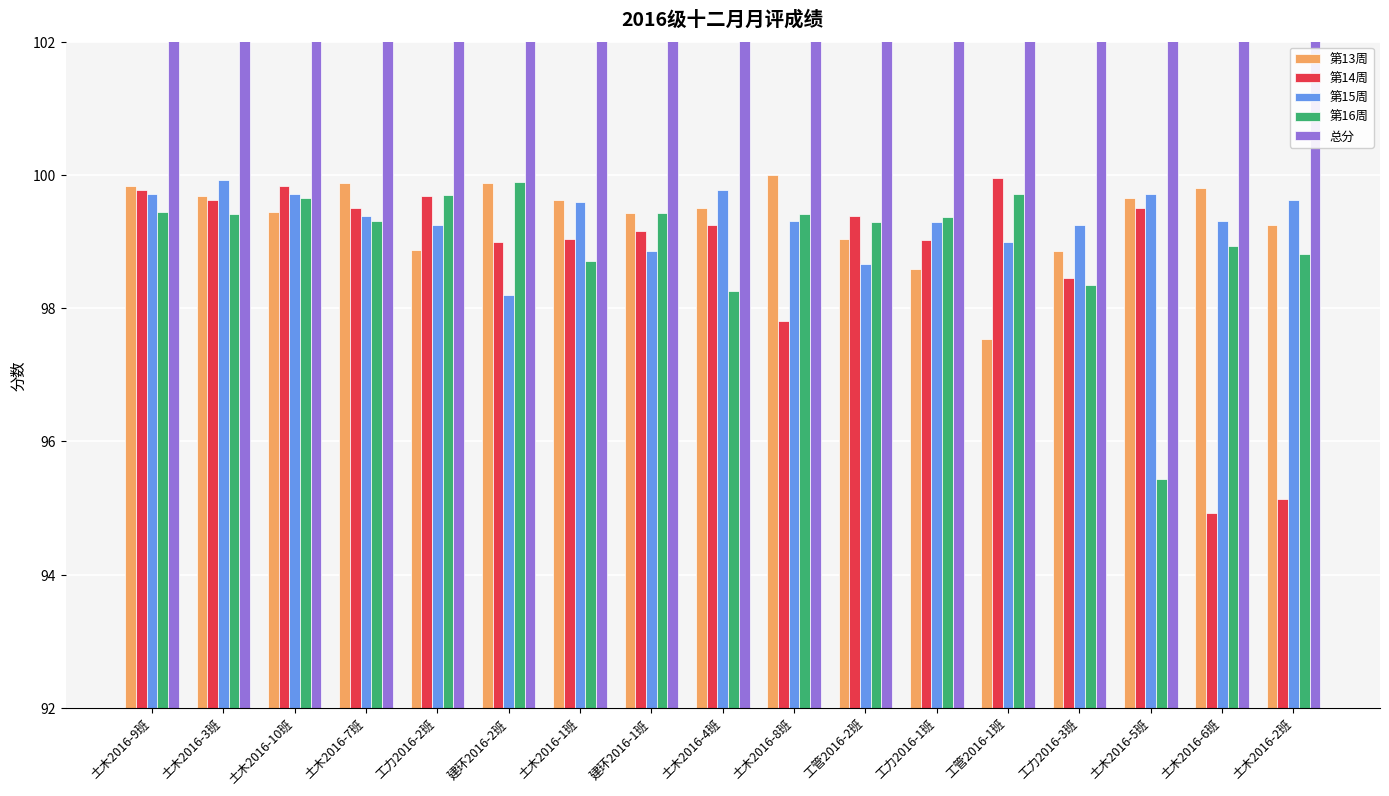

How many categories are shown in the chart?

17